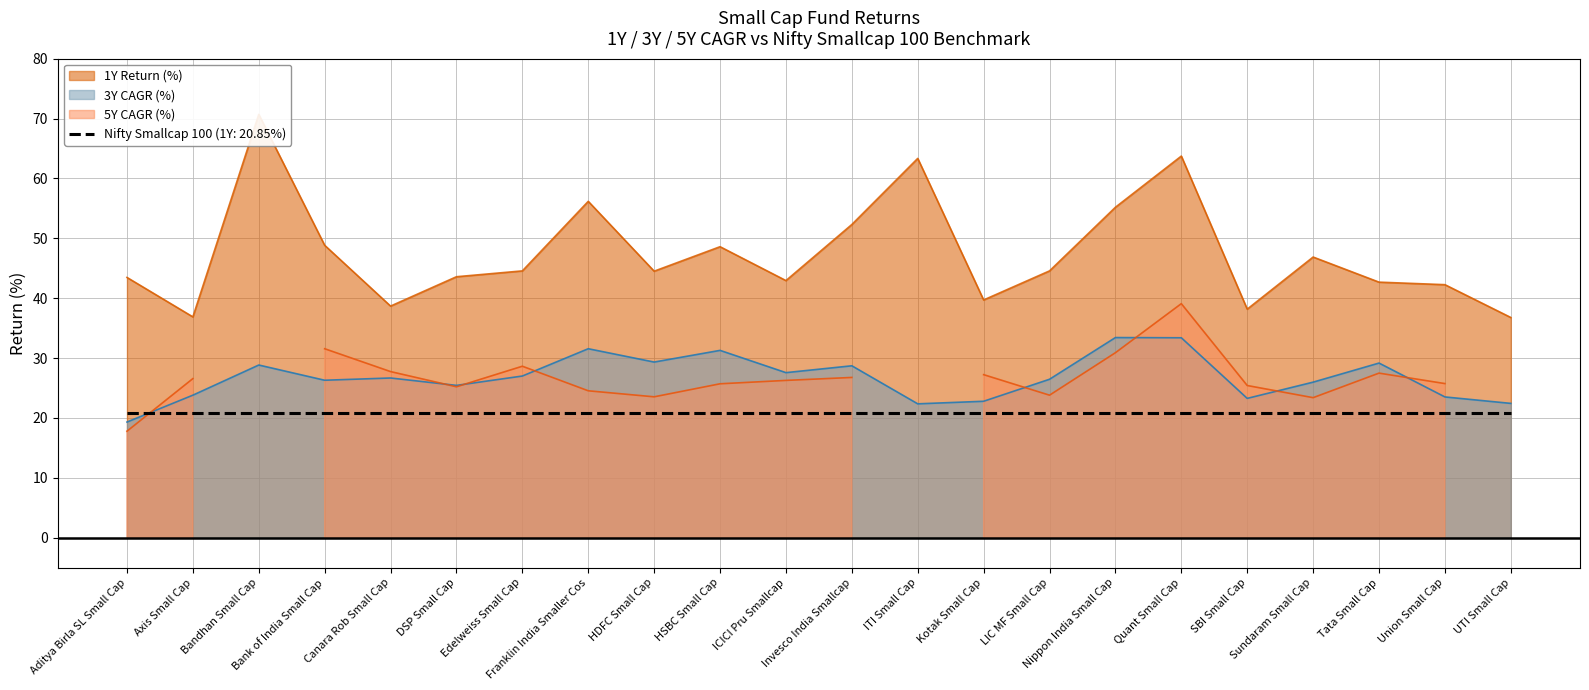

What is the label of the 14th point from the left?

Kotak Small Cap